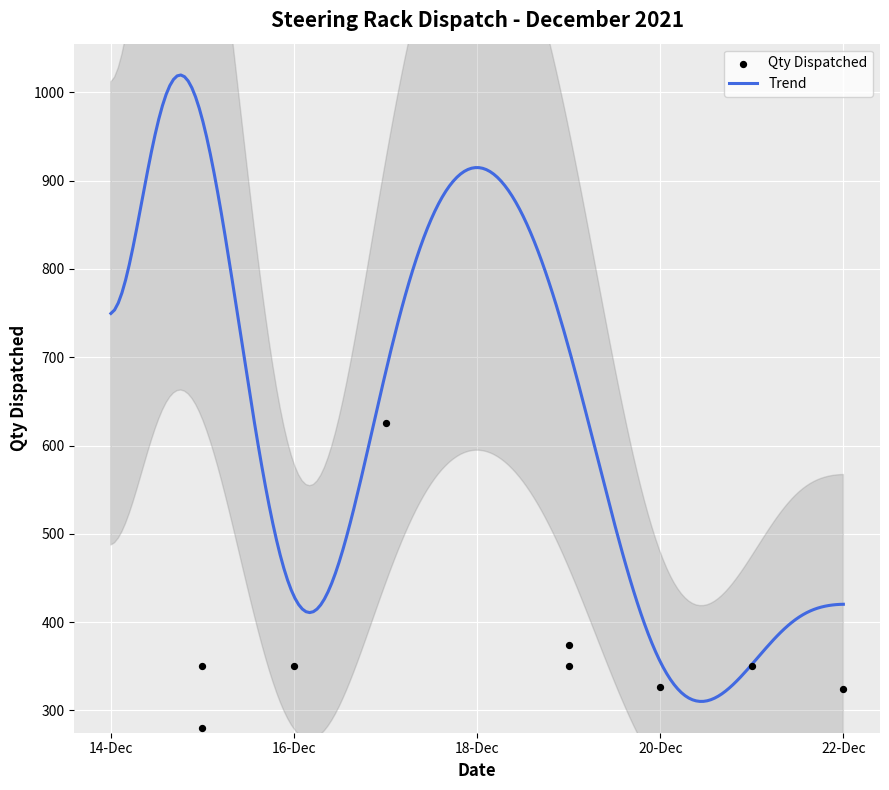

What is the lowest value of the Trend series?

310.1